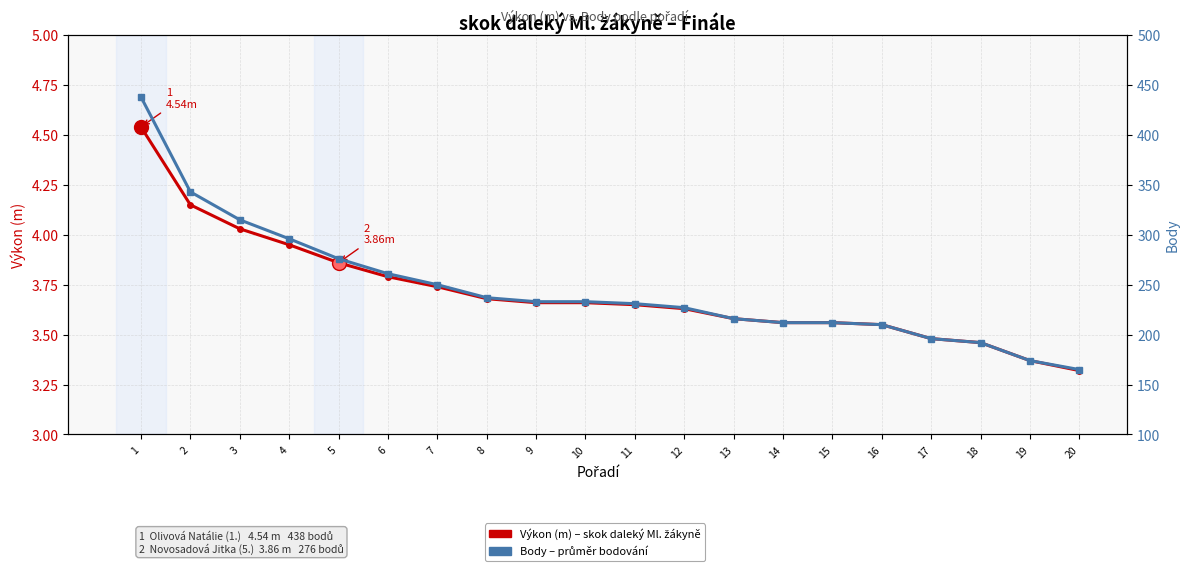

At which category is the sum across all series the highest?

1